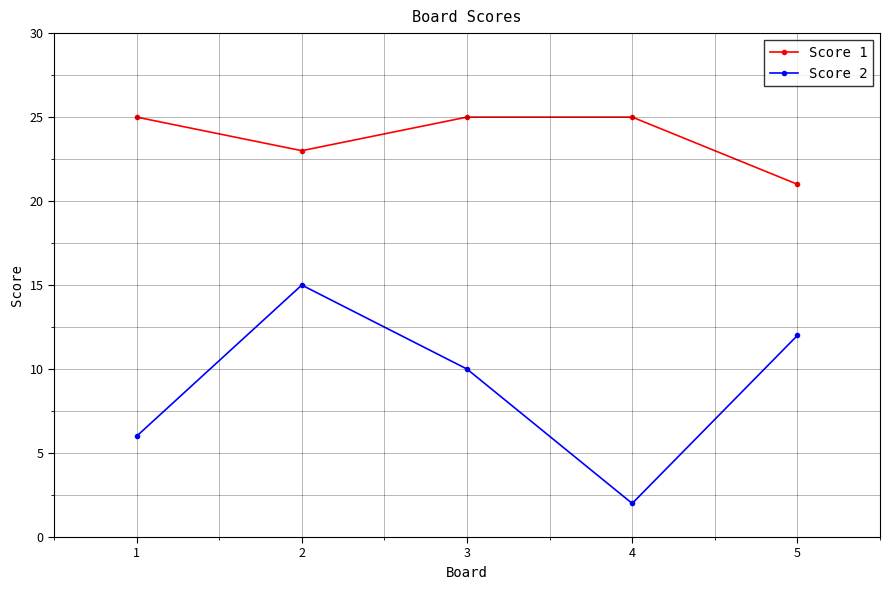

Count the number of categories in the chart.

5